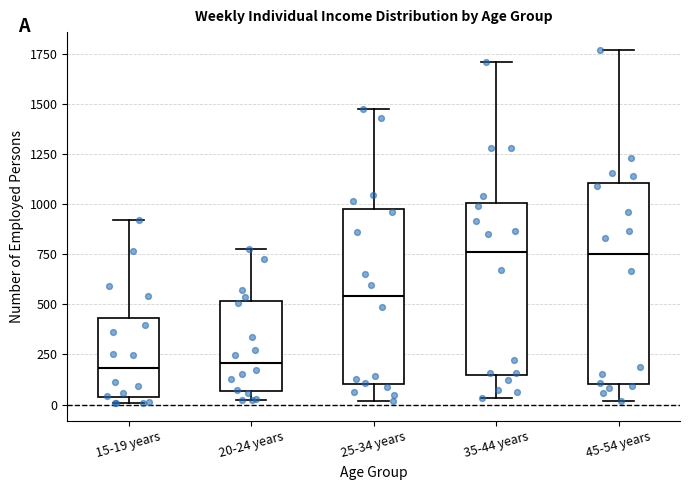

Reading left to right, read every box against the y-axis: the position of its median line, the range the box covers, and the ends of its whiskers. The values are not printed on the chart, so give them approximately, as read against the axis.

15-19 years: median 200, box 50 to 450, whiskers 0 to 900
20-24 years: median 200, box 50 to 500, whiskers 0 to 800
25-34 years: median 550, box 100 to 950, whiskers 0 to 1450
35-44 years: median 750, box 150 to 1000, whiskers 50 to 1700
45-54 years: median 750, box 100 to 1100, whiskers 0 to 1750